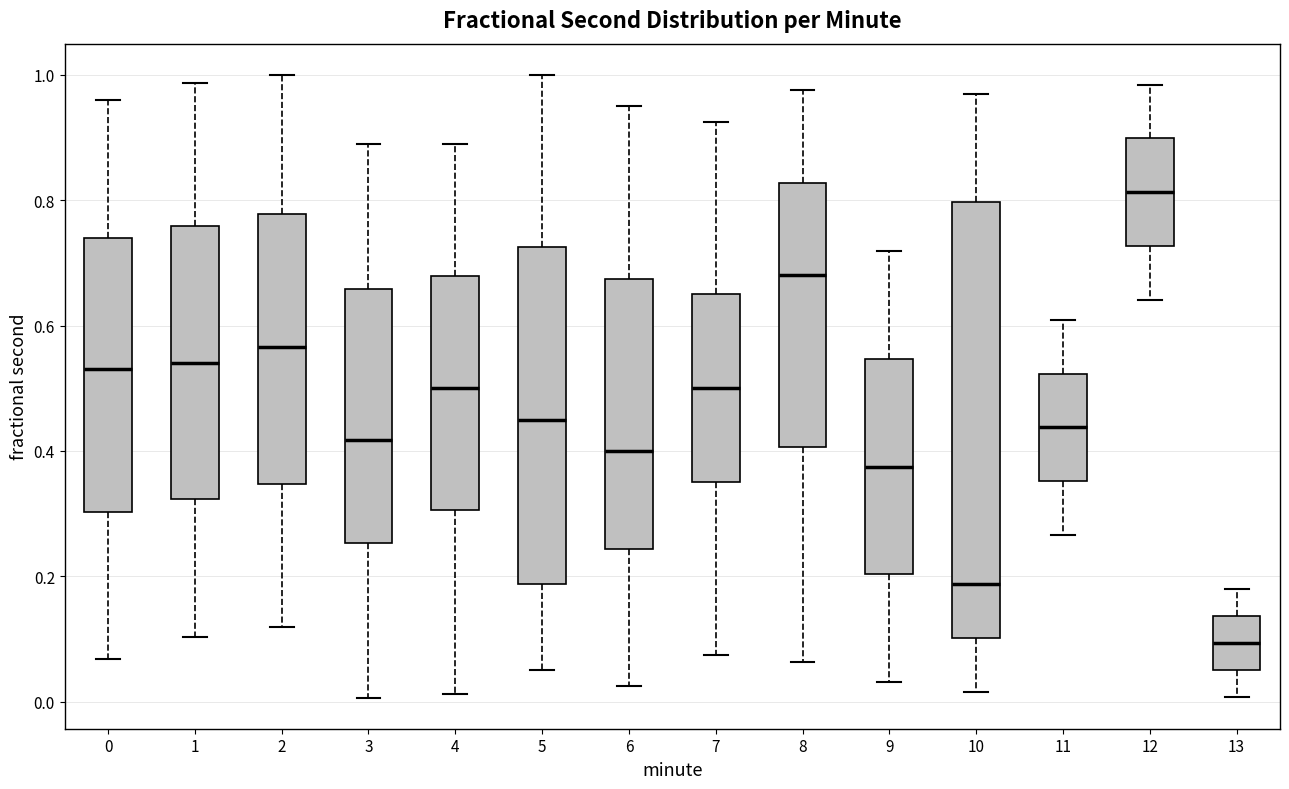

Where does the median line of the box at x = 1 sit on the y-axis? The values are not printed on the chart, so give them approximately, as read against the axis.

0.54